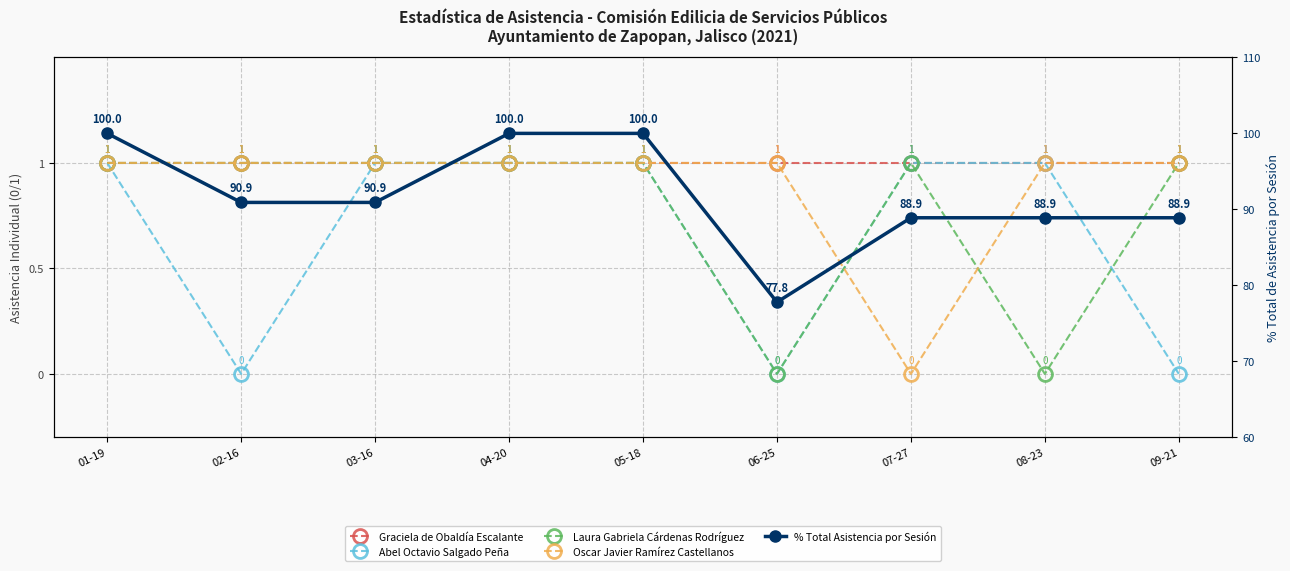

Where is Graciela de Obaldía Escalante nearest to the value 1?

01-19